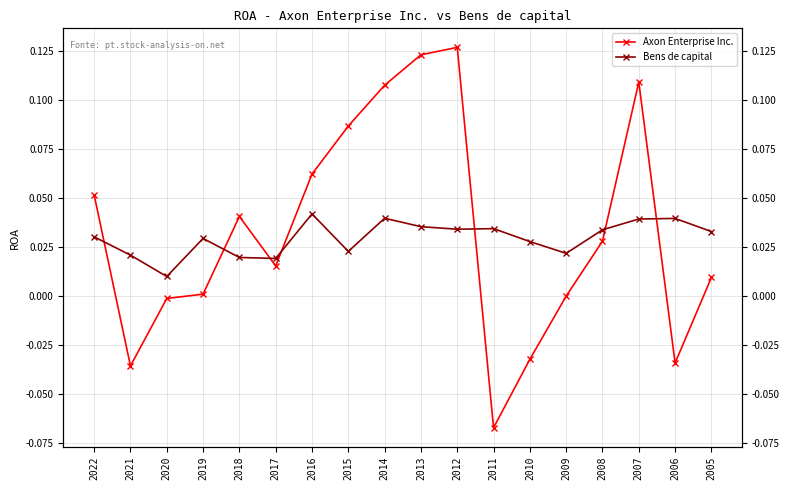

True or false: Bens de capital and Axon Enterprise Inc. cross at least once.

True